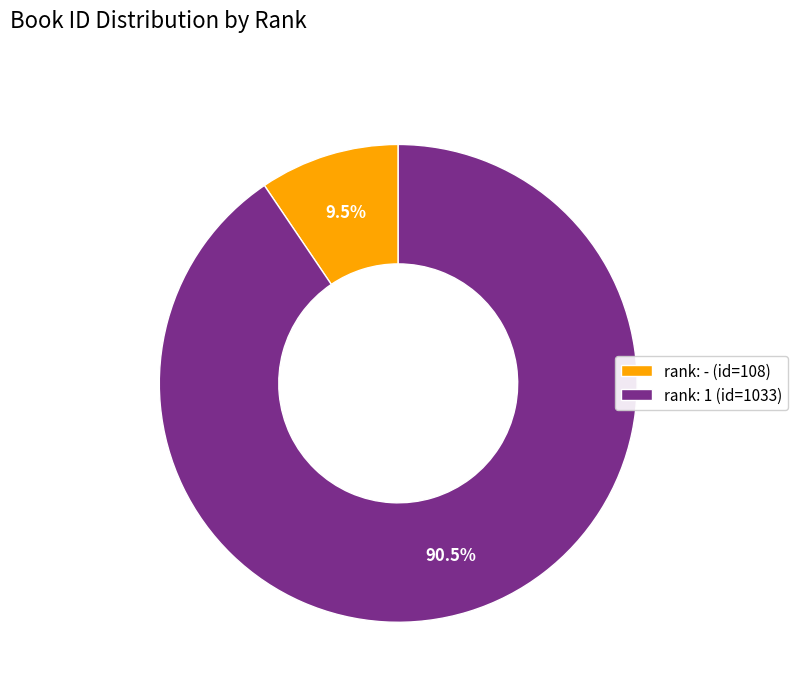

How many segments does this pie chart have?

2